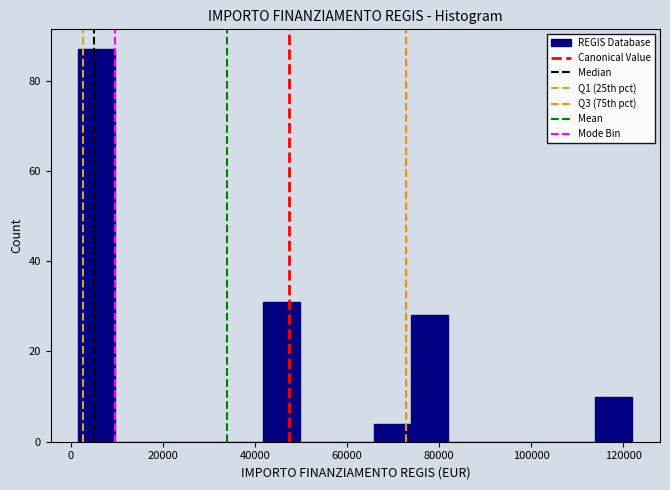

Reading left to right, list every bar in this chart as the range it spans on the x-axis followed by its height. Neither the bar edges nor the heights are printed on the chart, so give them approximately, as read against the axes.

2000 to 10000: 88
10000 to 18000: 0
18000 to 26000: 0
26000 to 34000: 0
34000 to 42000: 0
42000 to 50000: 32
50000 to 58000: 0
58000 to 66000: 0
66000 to 74000: 4
74000 to 82000: 28
82000 to 90000: 0
90000 to 98000: 0
98000 to 106000: 0
106000 to 114000: 0
114000 to 122000: 10